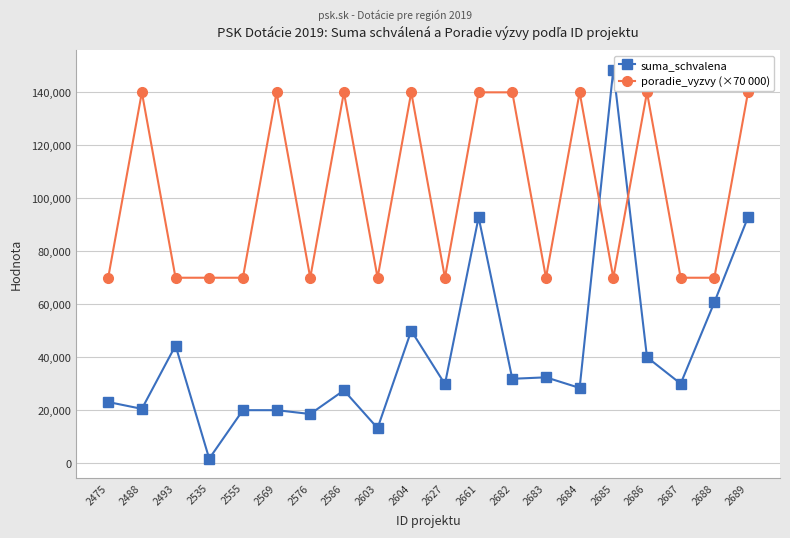

What is the sum of all suma_schvalena values?

826397.2